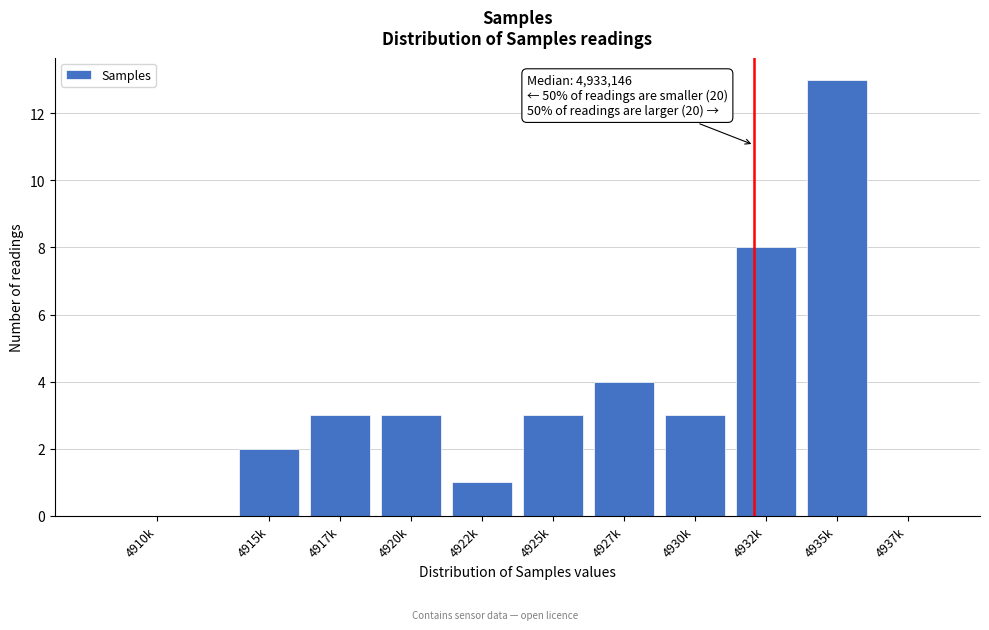

Reading right to left, what are all the values shown in this chart?

4937k=0	4935k=13	4932k=8	4930k=3	4927k=4	4925k=3	4922k=1	4920k=3	4917k=3	4915k=2	4910k=0